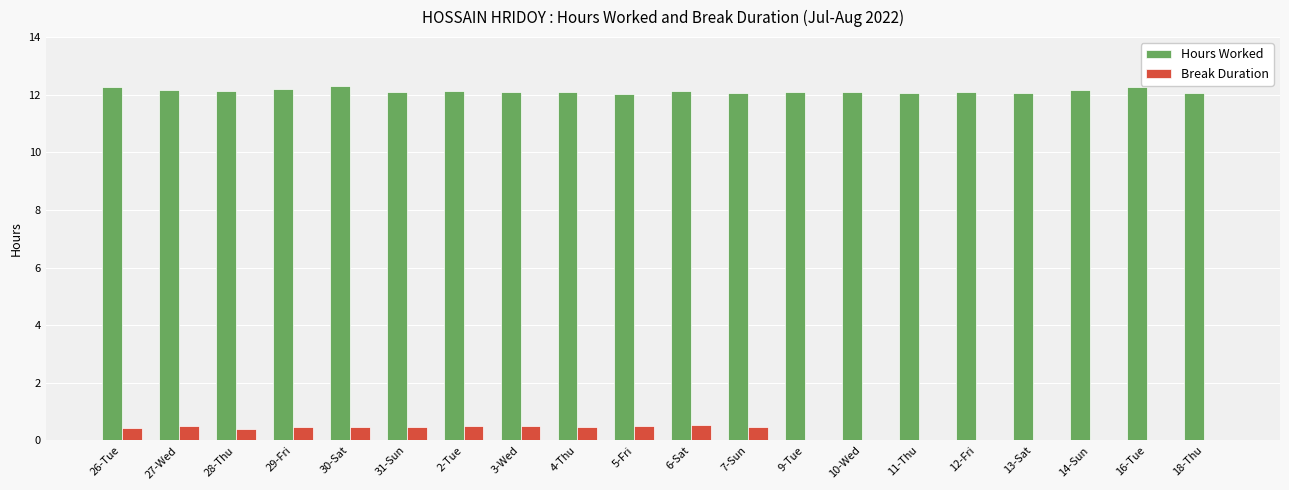

What is the sum of the Break Duration values at 26-Tue and 7-Sun?

0.9